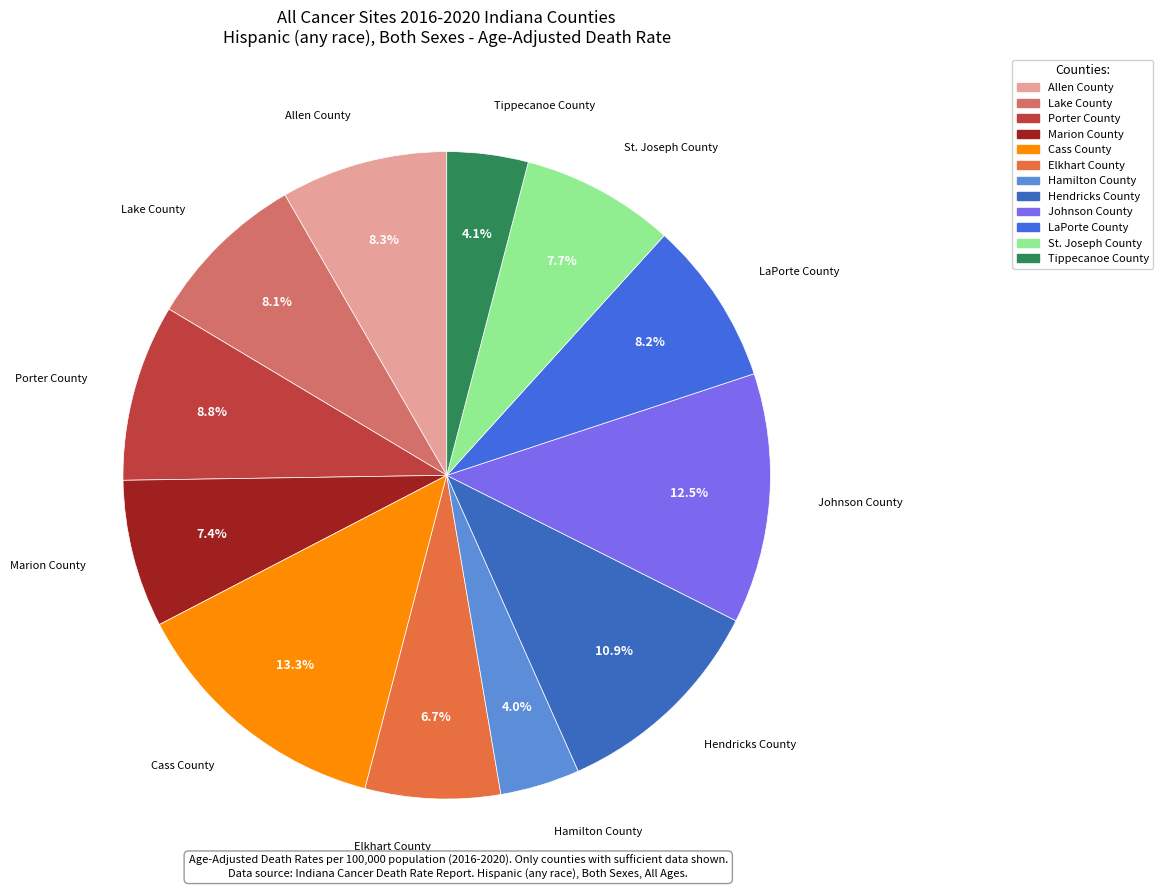

Count the number of slices in the pie.

12